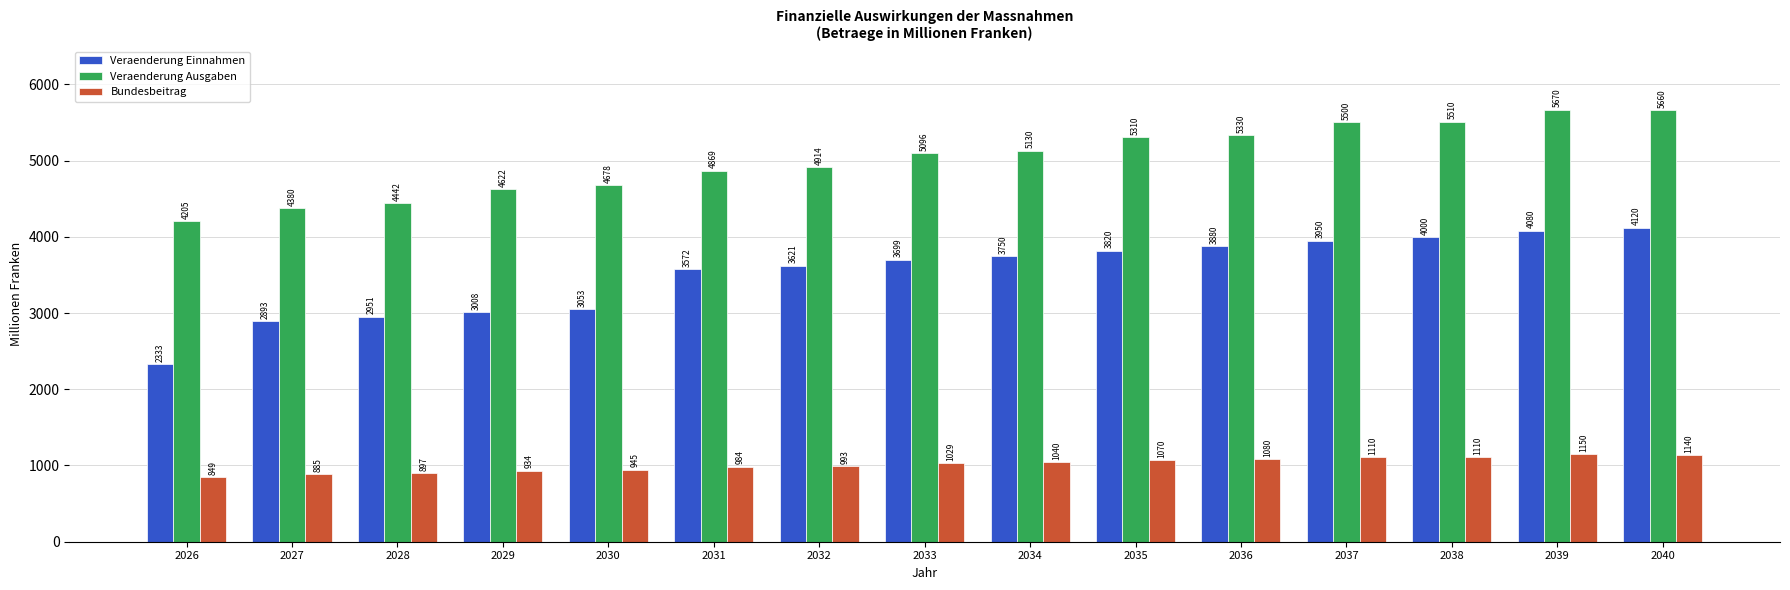

How many values in the Bundesbeitrag series are below 1029?

7